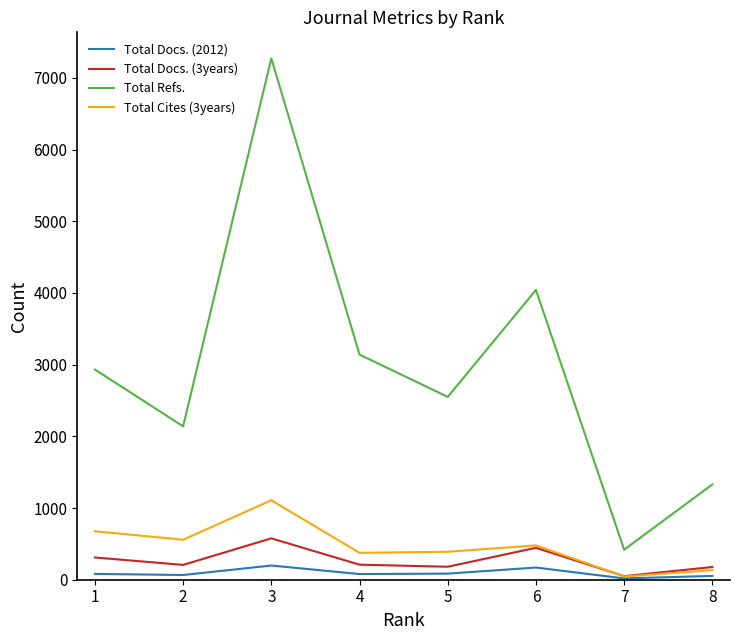

Which series has the largest total across all categories?

Total Refs.